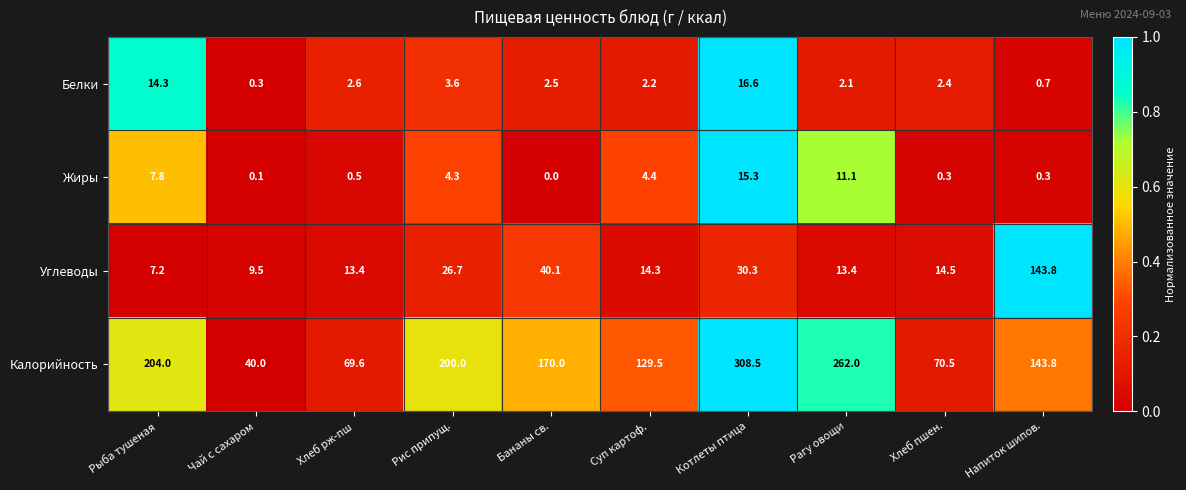

At which category does the chart reach its peak across all series?

Котлеты птица